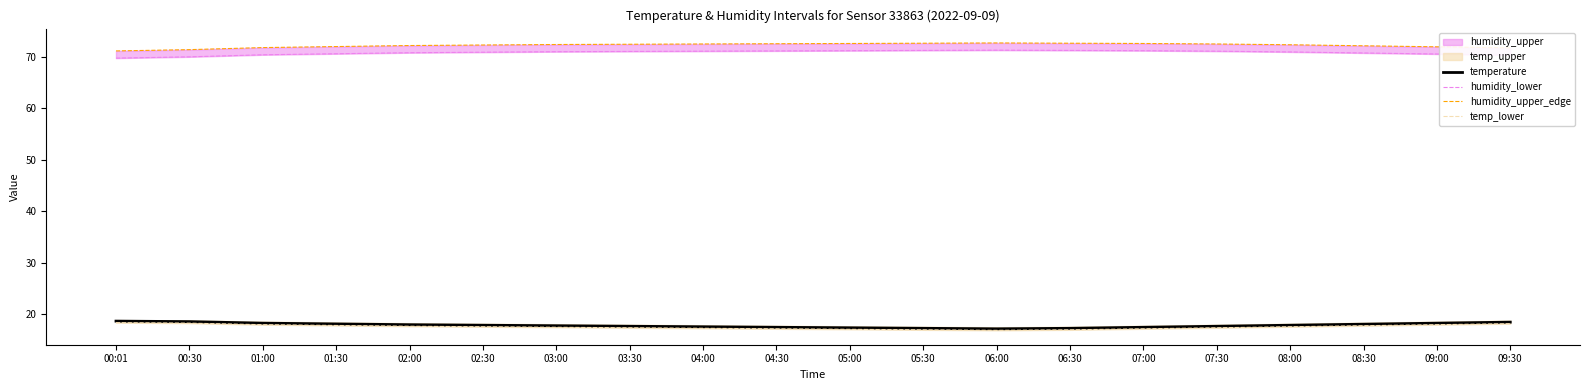

What is the difference between the maximum and minimum values in the humidity_lower series?

1.5